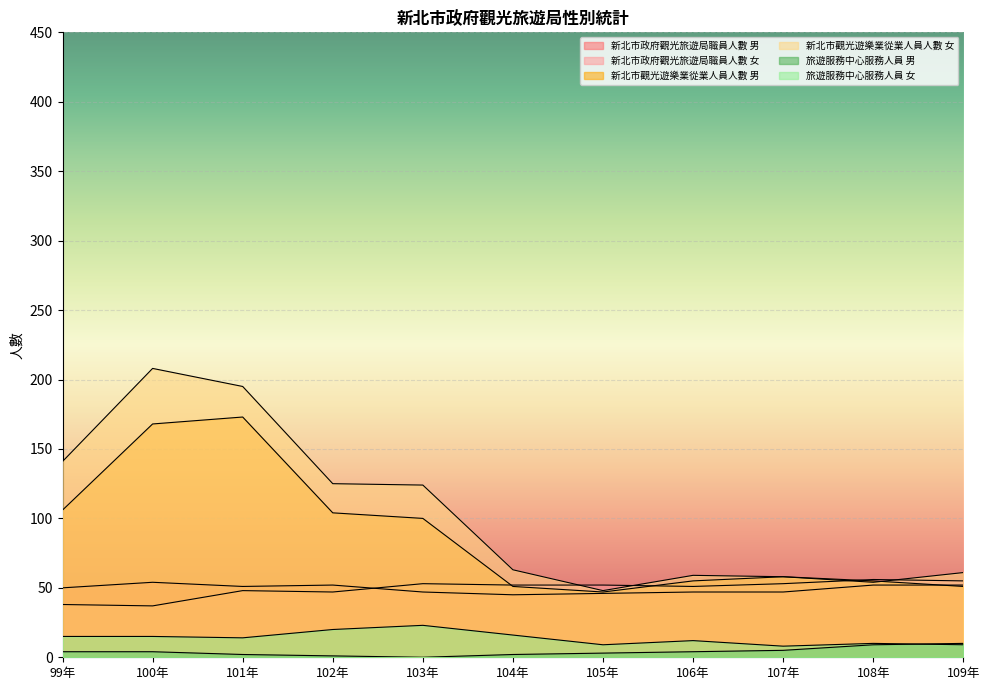

At which category is the sum across all series the highest?

100年